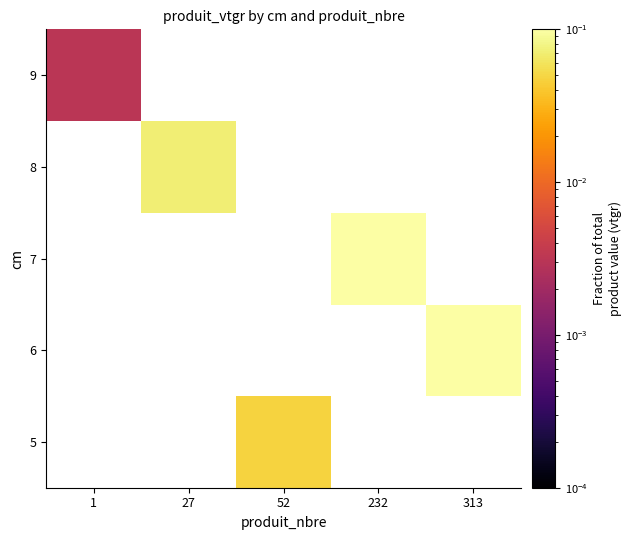

Which has a higher value, 52 or 232?

232